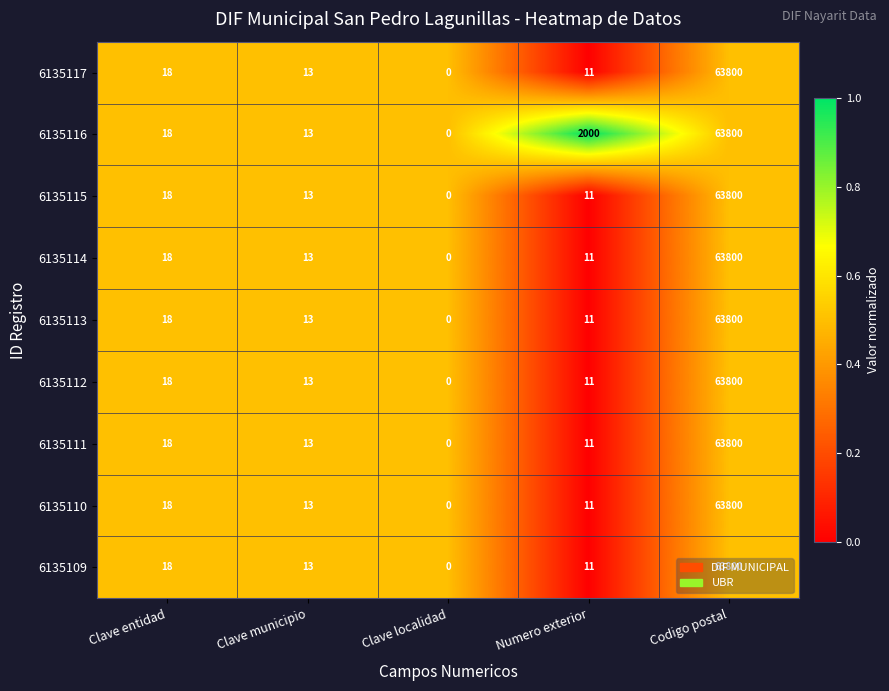

True or false: 6135112 has a value of 63800 at Codigo postal.

True